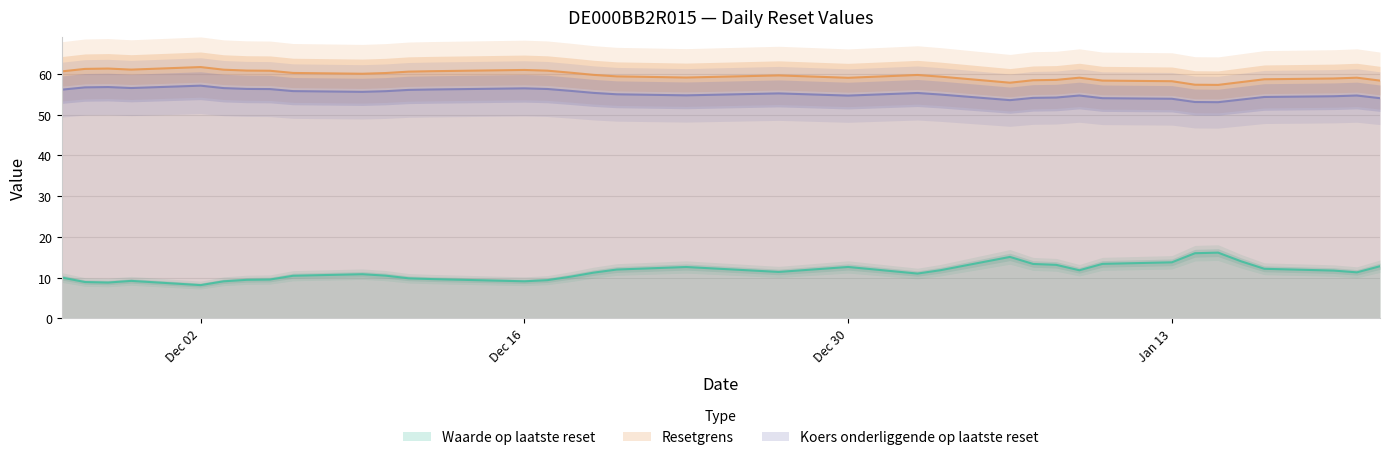

True or false: Resetgrens and Waarde op laatste reset cross at least once.

False